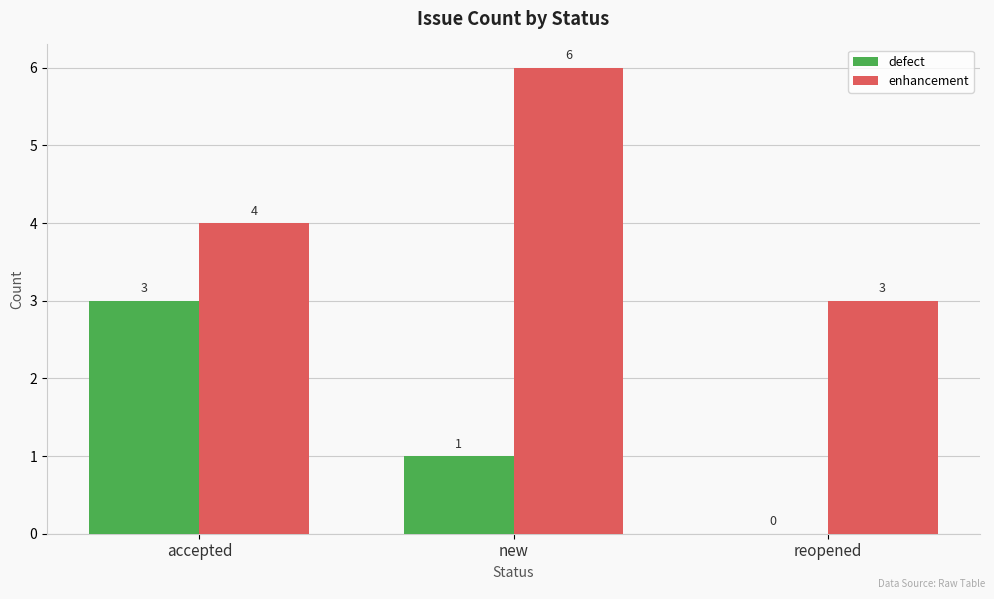

Which label corresponds to the largest value in the chart?

new